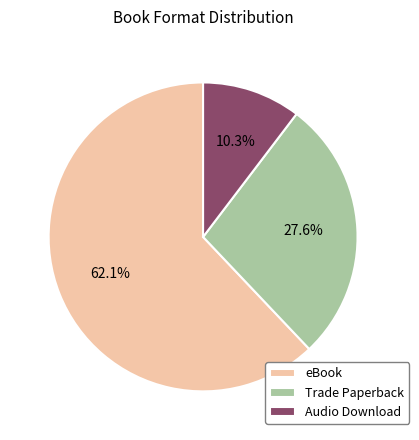

Does any single category account for the majority?

Yes